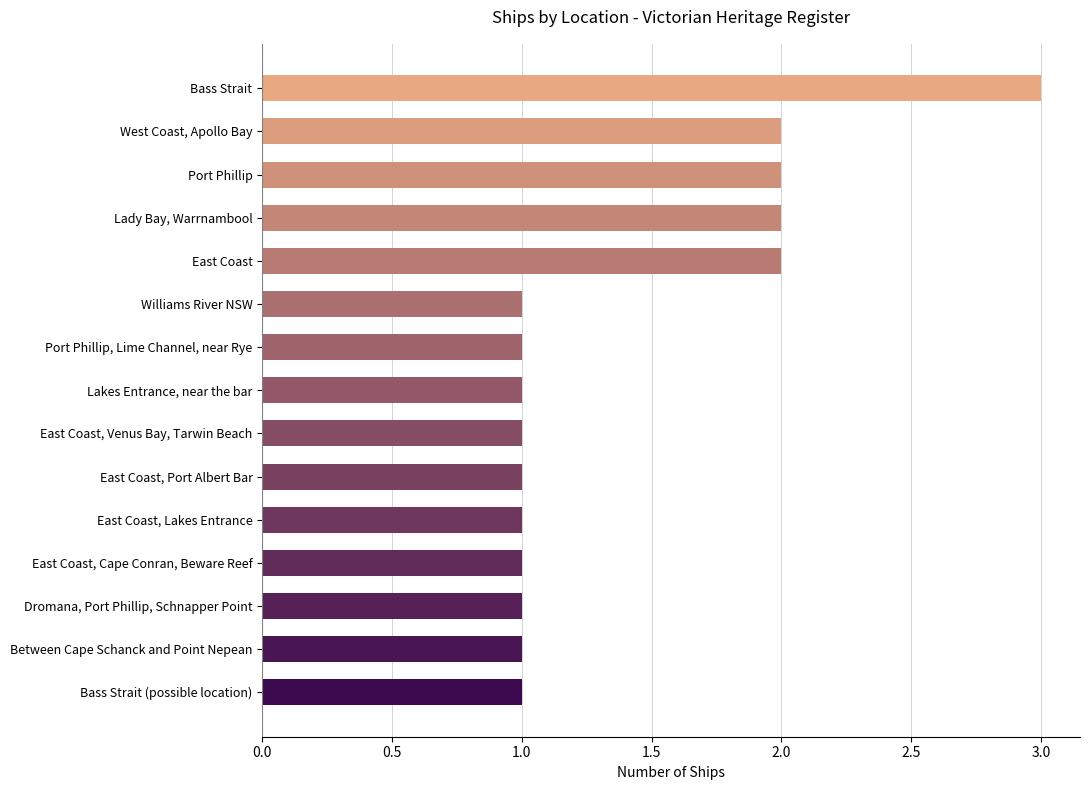

What is the label of the 7th bar from the top?

Port Phillip, Lime Channel, near Rye